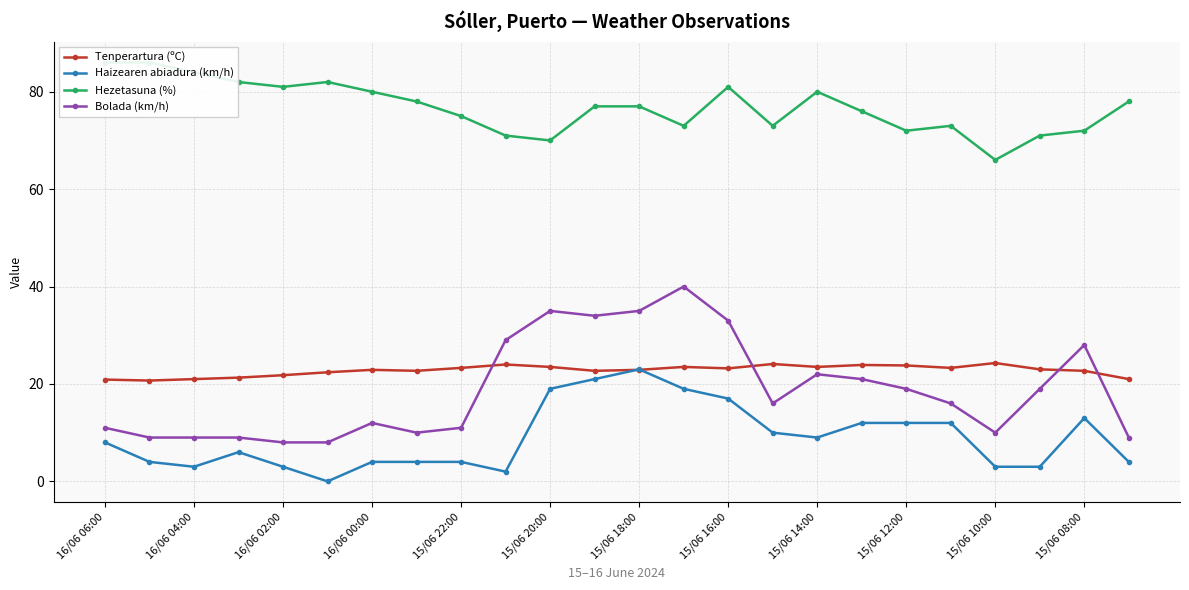

How many categories are shown in the chart?

24